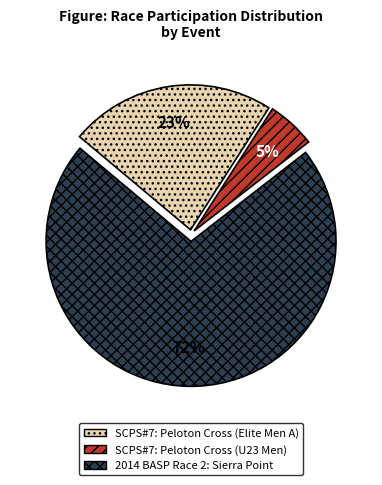

Does 2014 BASP Race 2: Sierra Point represent more than half of the total?

Yes